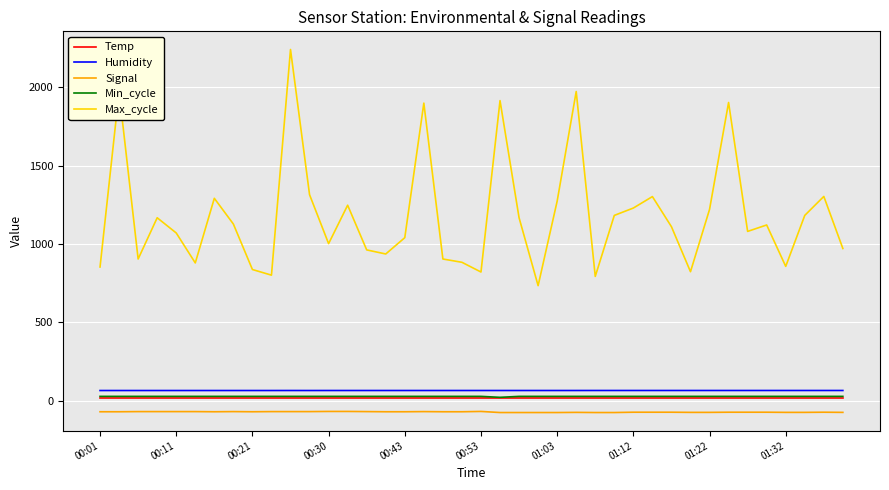

True or false: Max_cycle and Temp cross at least once.

False